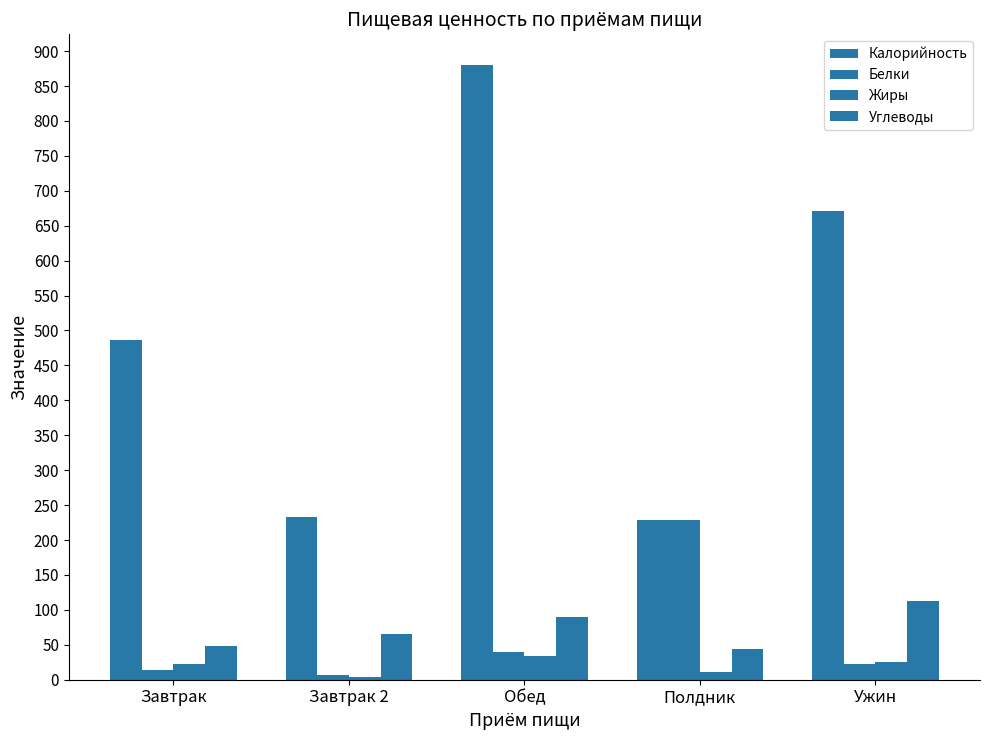

How many bars are there in total?

20